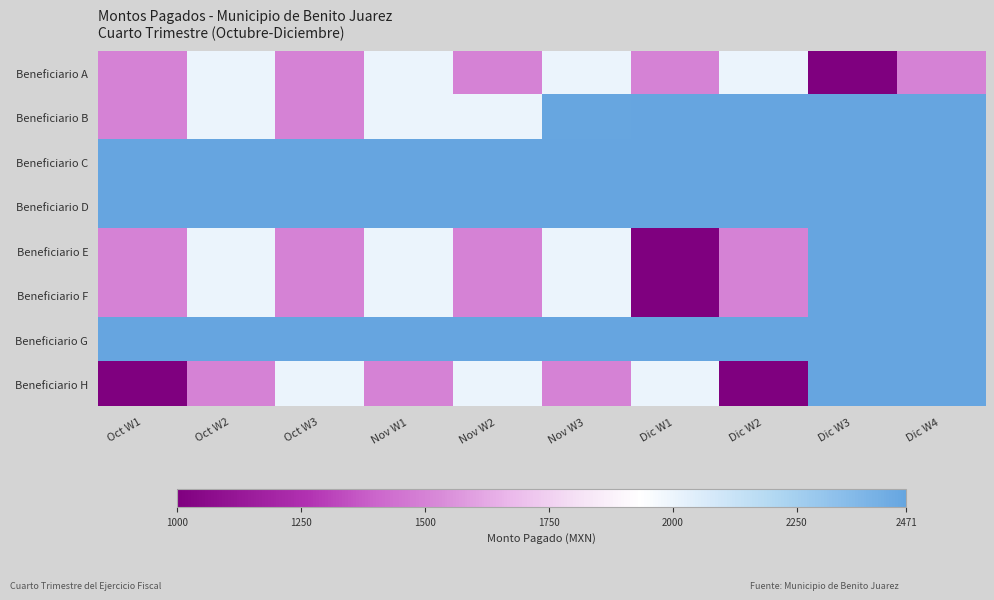

Reading right to left, extract all data points from this chart.

Beneficiario A: Dic W4=1500	Dic W3=1000	Dic W2=2000	Dic W1=1500	Nov W3=2000	Nov W2=1500	Nov W1=2000	Oct W3=1500	Oct W2=2000	Oct W1=1500
Beneficiario B: Dic W4=2471	Dic W3=2471	Dic W2=2471	Dic W1=2471	Nov W3=2464	Nov W2=2000	Nov W1=2000	Oct W3=1500	Oct W2=2000	Oct W1=1500
Beneficiario C: Dic W4=2471	Dic W3=2471	Dic W2=2471	Dic W1=2471	Nov W3=2471	Nov W2=2471	Nov W1=2471	Oct W3=2471	Oct W2=2471	Oct W1=2471
Beneficiario D: Dic W4=2471	Dic W3=2471	Dic W2=2471	Dic W1=2471	Nov W3=2471	Nov W2=2471	Nov W1=2471	Oct W3=2471	Oct W2=2471	Oct W1=2471
Beneficiario E: Dic W4=2471	Dic W3=2471	Dic W2=1500	Dic W1=1000	Nov W3=2000	Nov W2=1500	Nov W1=2000	Oct W3=1500	Oct W2=2000	Oct W1=1500
Beneficiario F: Dic W4=2471	Dic W3=2471	Dic W2=1500	Dic W1=1000	Nov W3=2000	Nov W2=1500	Nov W1=2000	Oct W3=1500	Oct W2=2000	Oct W1=1500
Beneficiario G: Dic W4=2471	Dic W3=2471	Dic W2=2471	Dic W1=2471	Nov W3=2471	Nov W2=2471	Nov W1=2471	Oct W3=2471	Oct W2=2471	Oct W1=2471
Beneficiario H: Dic W4=2471	Dic W3=2471	Dic W2=1000	Dic W1=2000	Nov W3=1500	Nov W2=2000	Nov W1=1500	Oct W3=2000	Oct W2=1500	Oct W1=1000